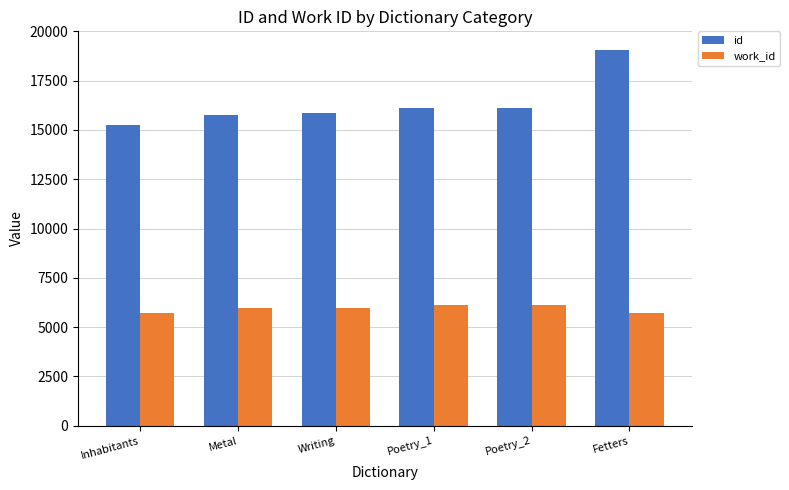

How many groups of bars are there?

6